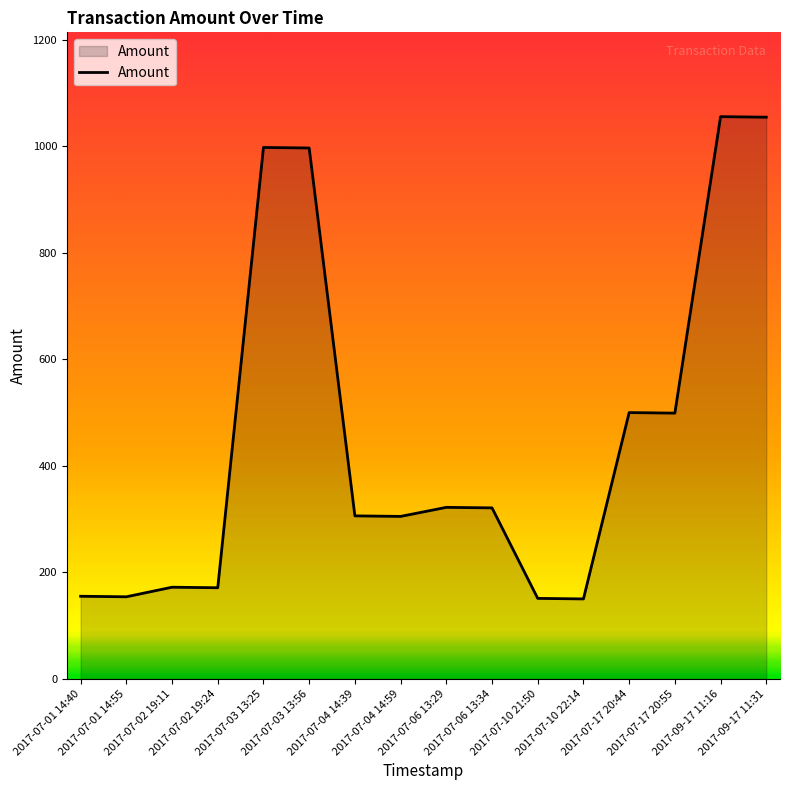

What is the greatest value displayed?

1055.9